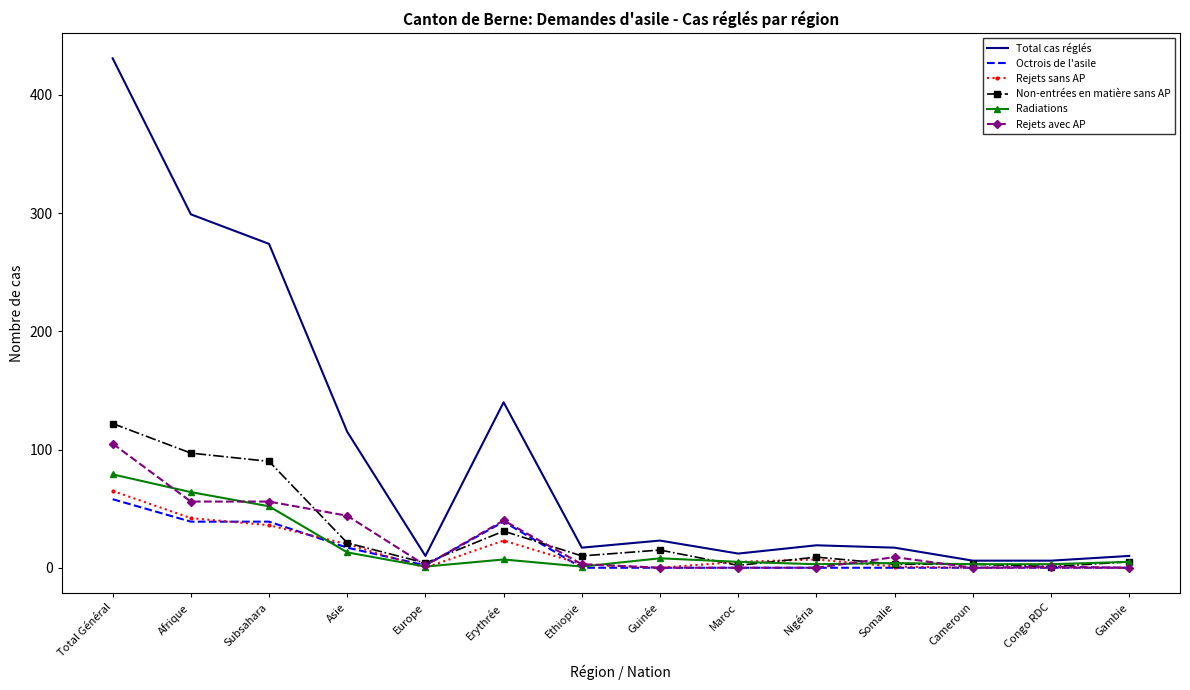

True or false: Radiations has a value of 64 at Afrique.

True